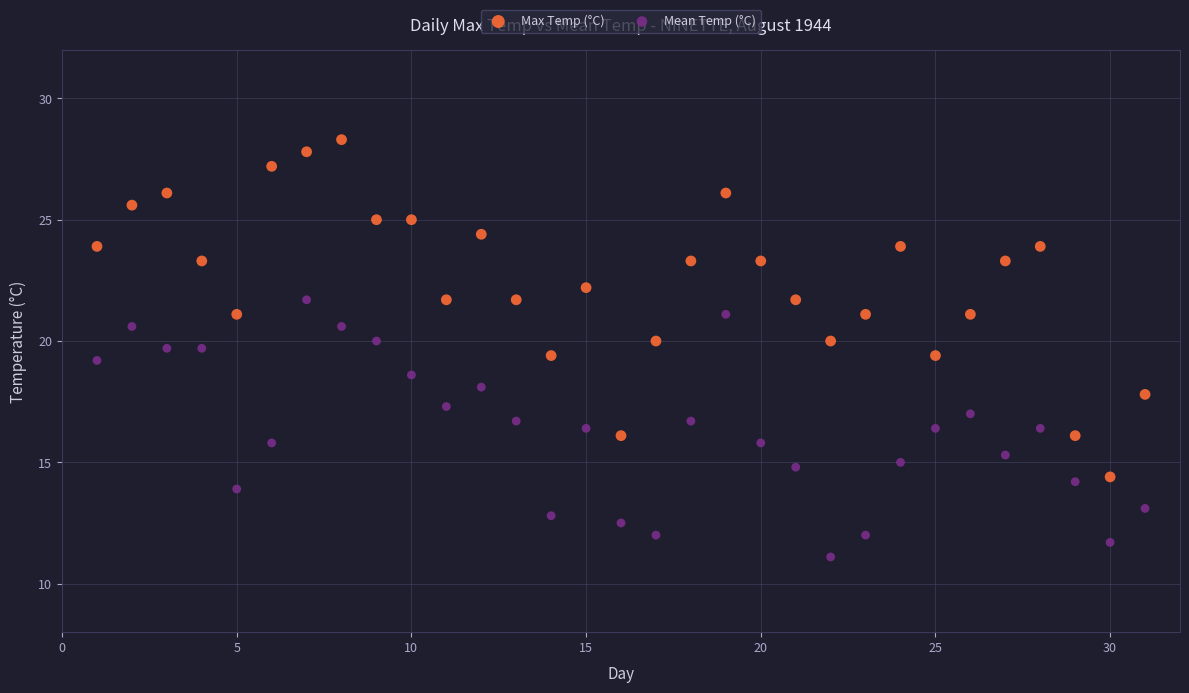

What are all the series names shown in the legend?

Max Temp (°C), Mean Temp (°C)